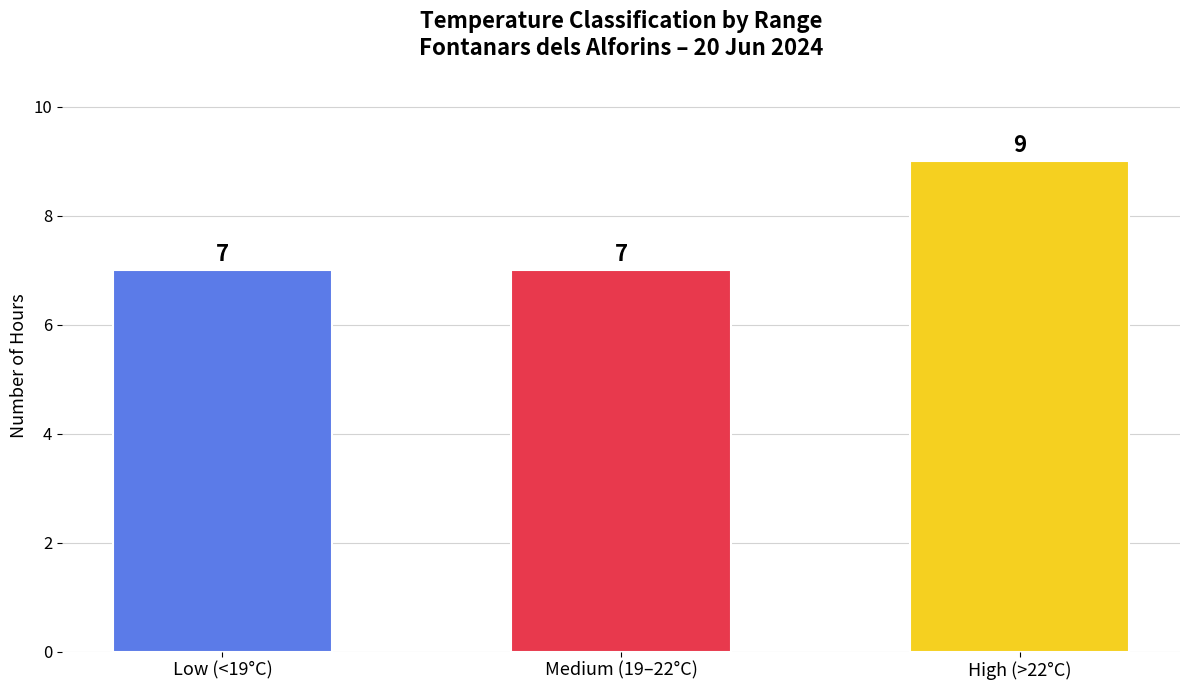

What is the approximate value at Medium (19–22°C)?

7